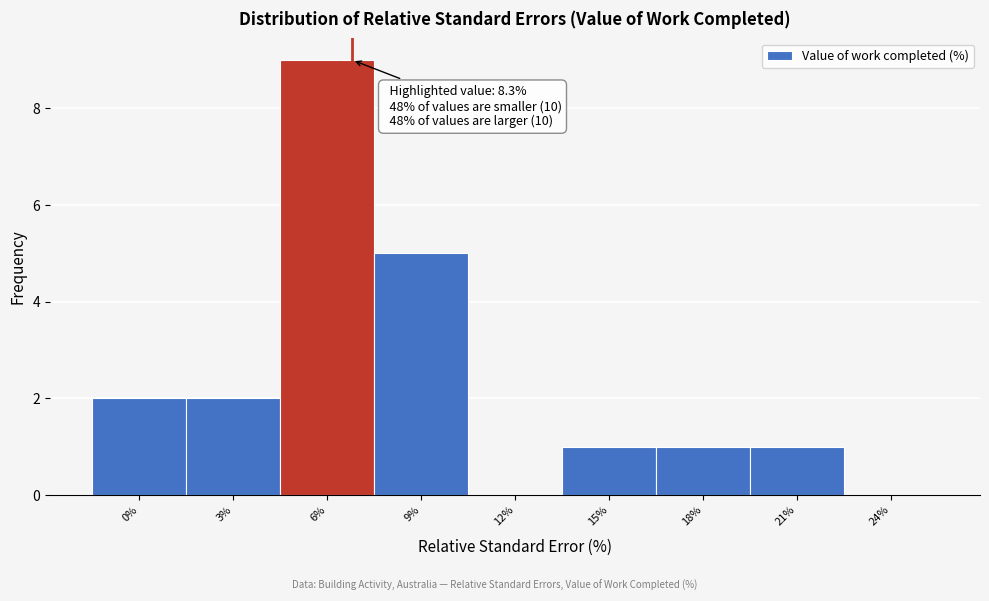

Reading left to right, transcribe all the data shown in this chart.

0%=2	3%=2	6%=9	9%=5	12%=0	15%=1	18%=1	21%=1	24%=0